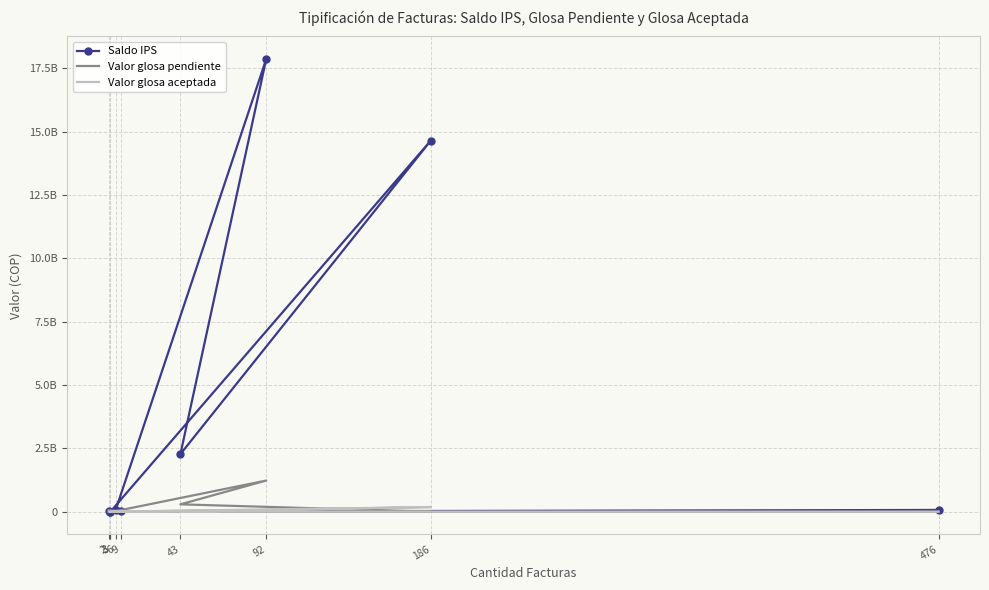

What is the label of the 8th point from the right?

3